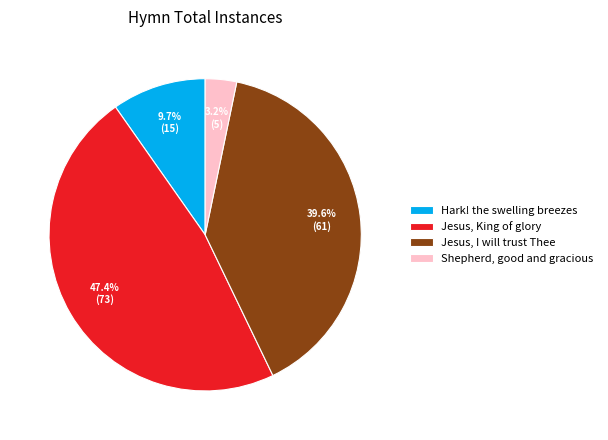

What is the smallest slice in the pie chart?

Shepherd, good and gracious